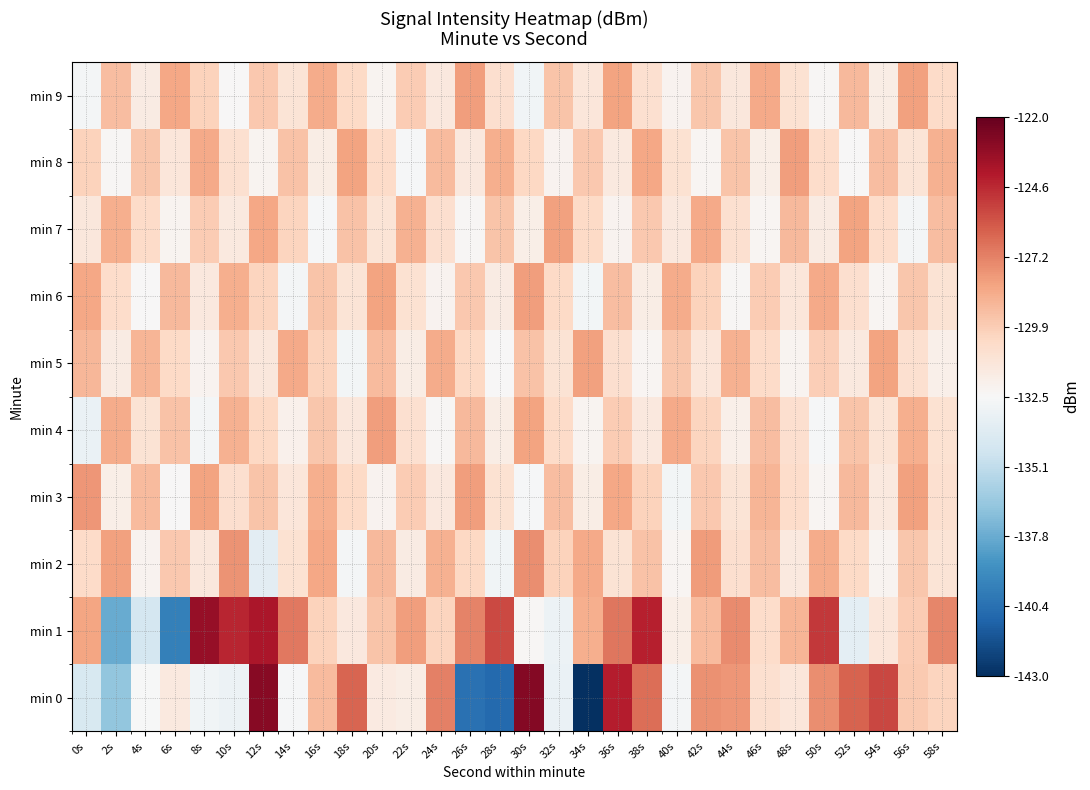

List the series in order of their peak value, lowest first.

min 5, min 7, min 4, min 6, min 8, min 9, min 3, min 2, min 1, min 0